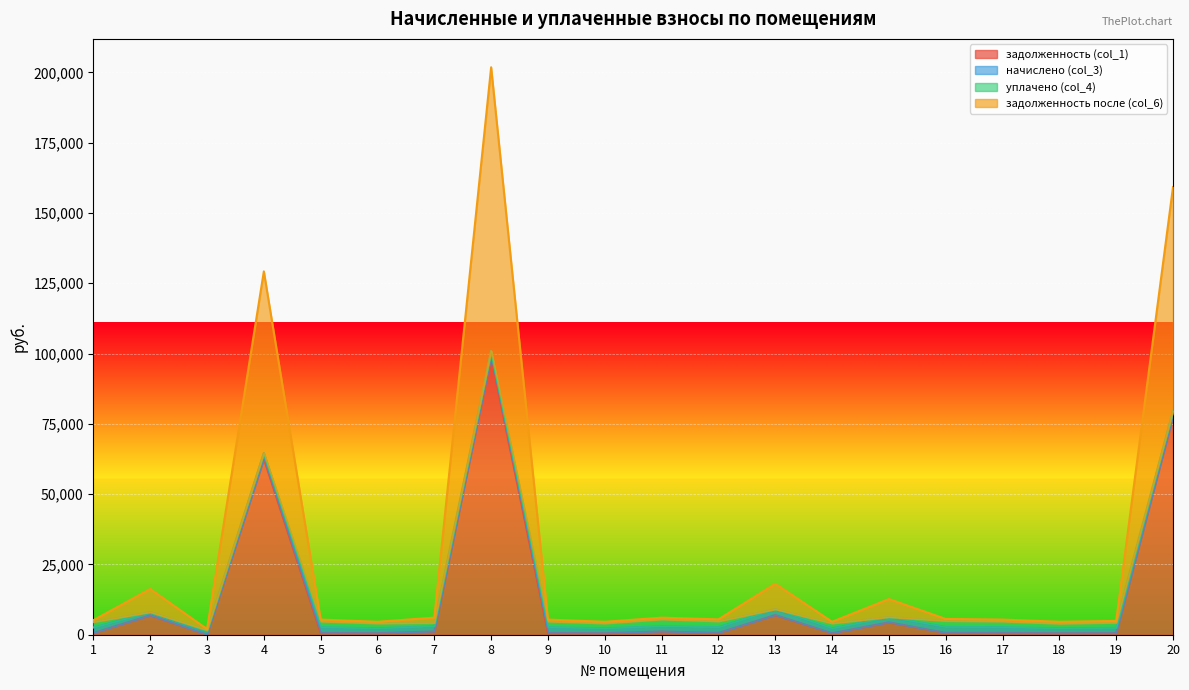

Where is the first local minimum for задолженность после (col_6)?

3